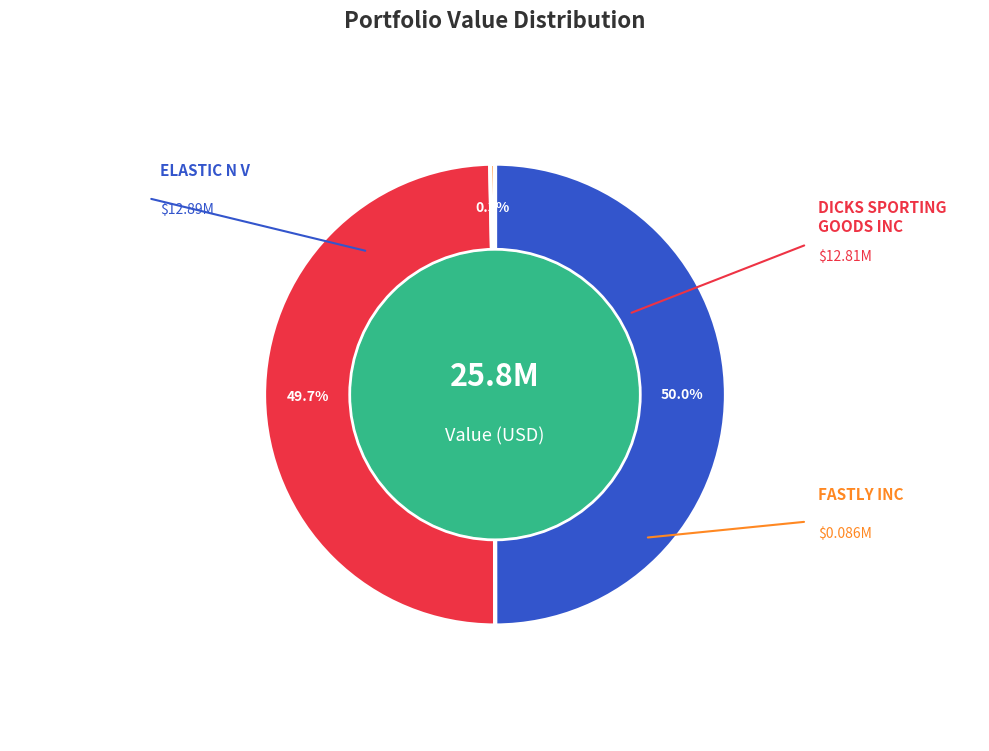

How many segments does this pie chart have?

3